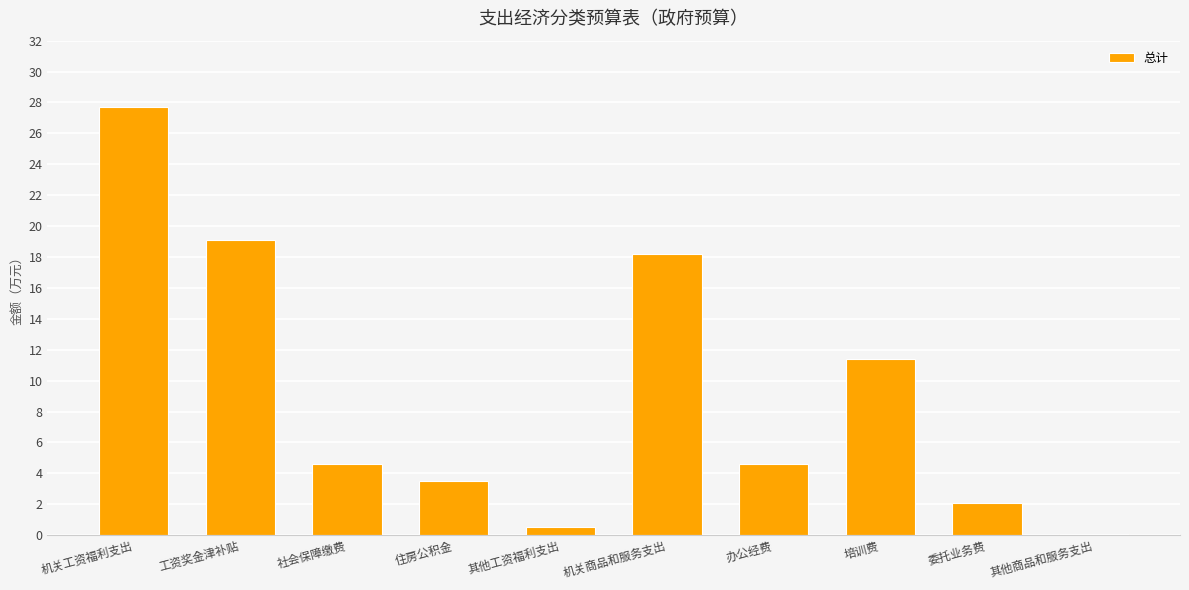

What is the change in value from 工资奖金津补贴 to 机关商品和服务支出?

-0.9